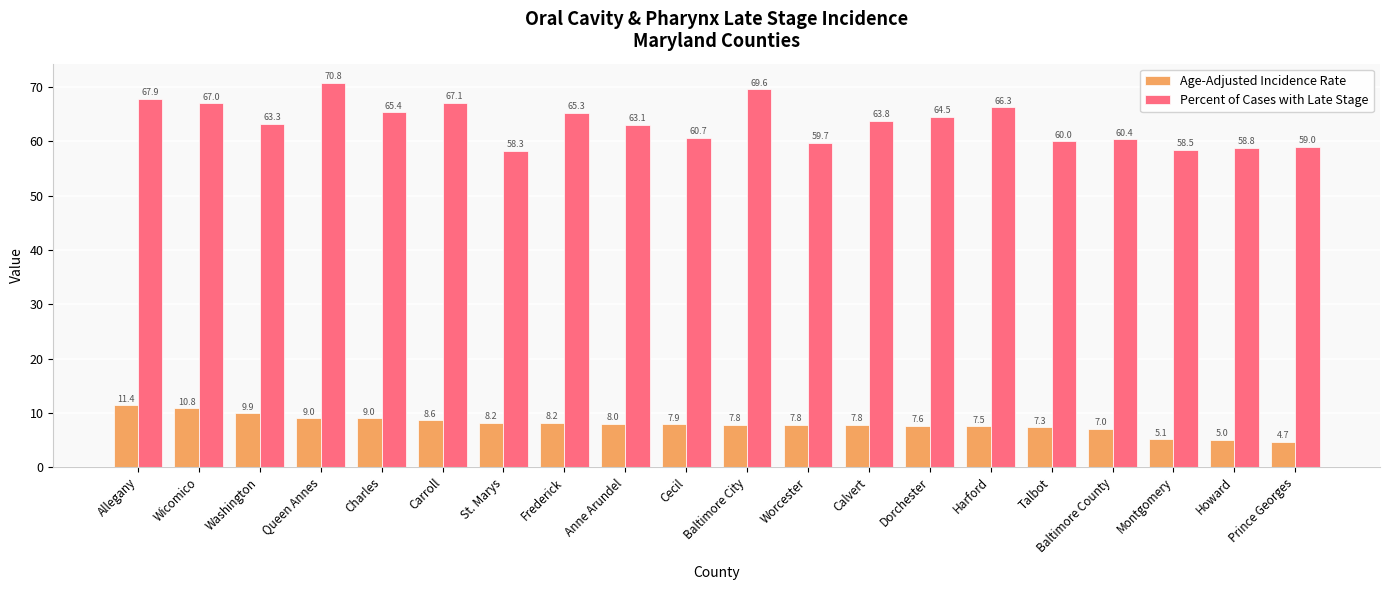

What is the sum of the Age-Adjusted Incidence Rate values at Talbot and Cecil?

15.2